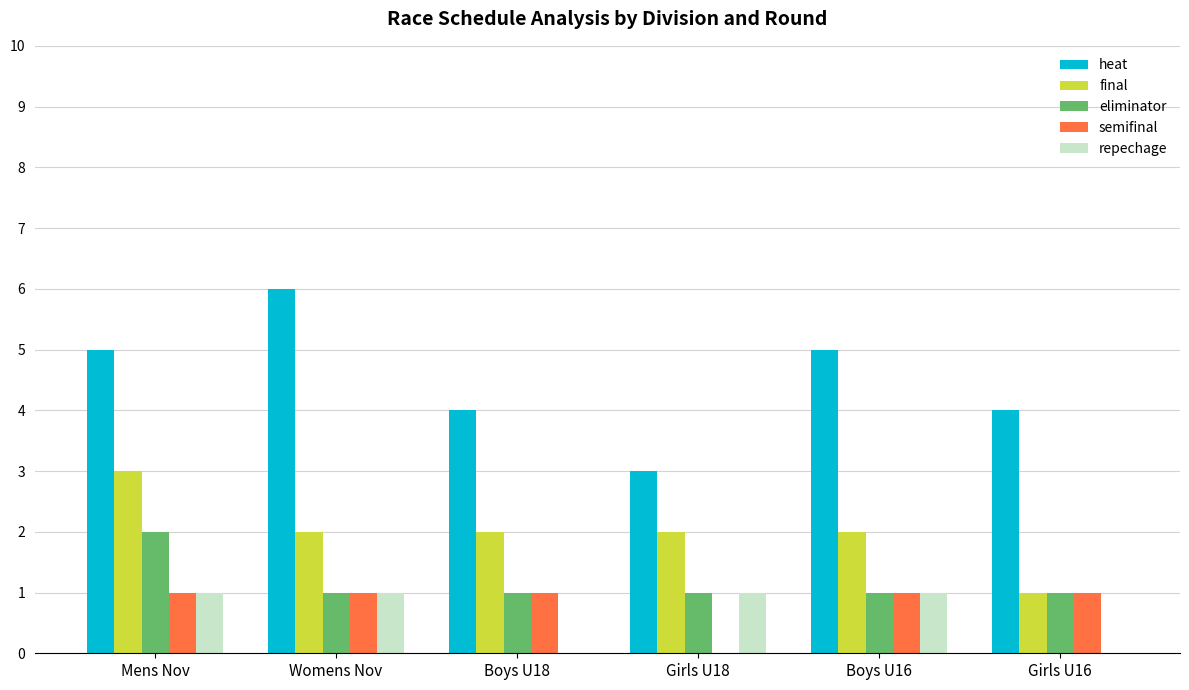

Reading right to left, extract all data points from this chart.

heat: Girls U16=4	Boys U16=5	Girls U18=3	Boys U18=4	Womens Nov=6	Mens Nov=5
final: Girls U16=1	Boys U16=2	Girls U18=2	Boys U18=2	Womens Nov=2	Mens Nov=3
eliminator: Girls U16=1	Boys U16=1	Girls U18=1	Boys U18=1	Womens Nov=1	Mens Nov=2
semifinal: Girls U16=1	Boys U16=1	Girls U18=0	Boys U18=1	Womens Nov=1	Mens Nov=1
repechage: Girls U16=0	Boys U16=1	Girls U18=1	Boys U18=0	Womens Nov=1	Mens Nov=1